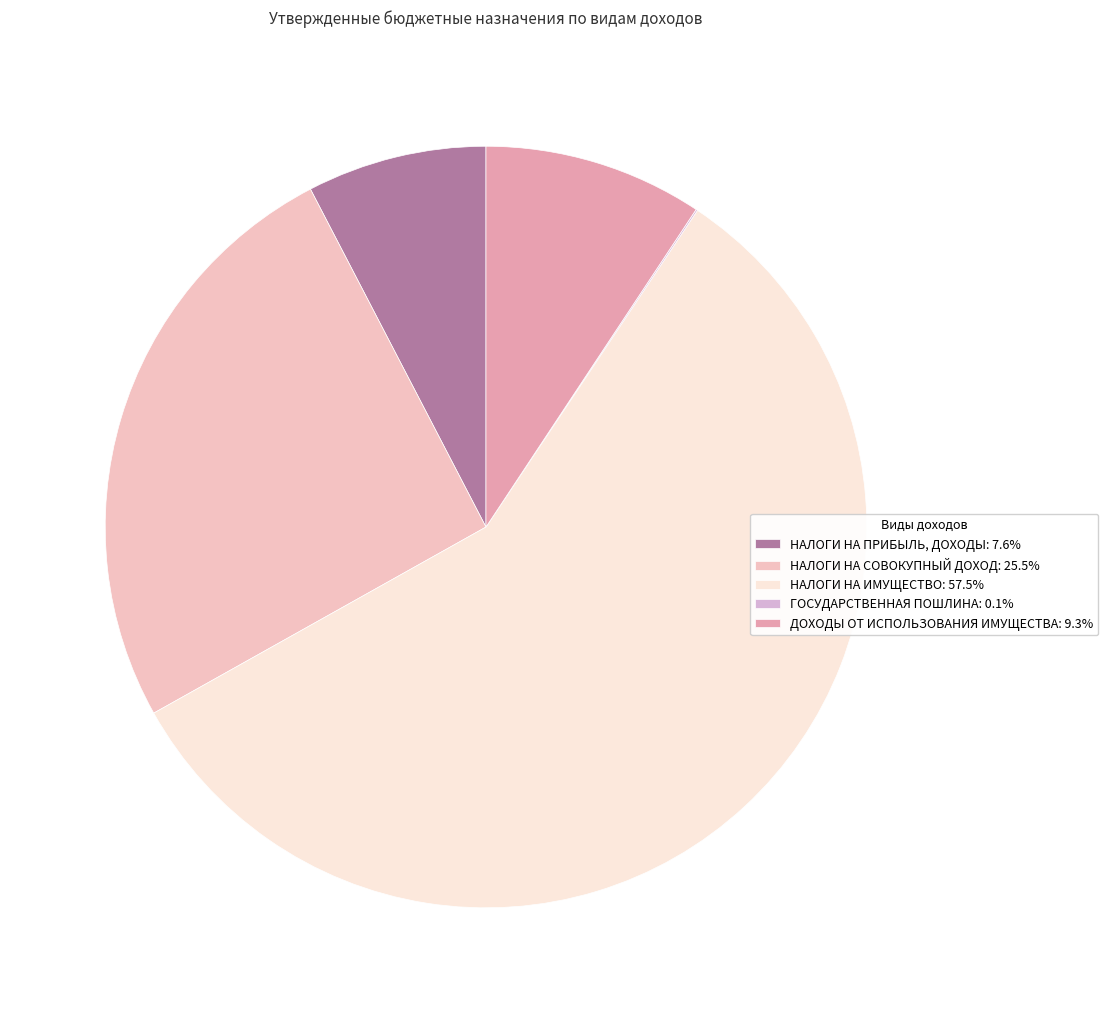

Which category has the smallest portion of the pie?

ГОСУДАРСТВЕННАЯ ПОШЛИНА